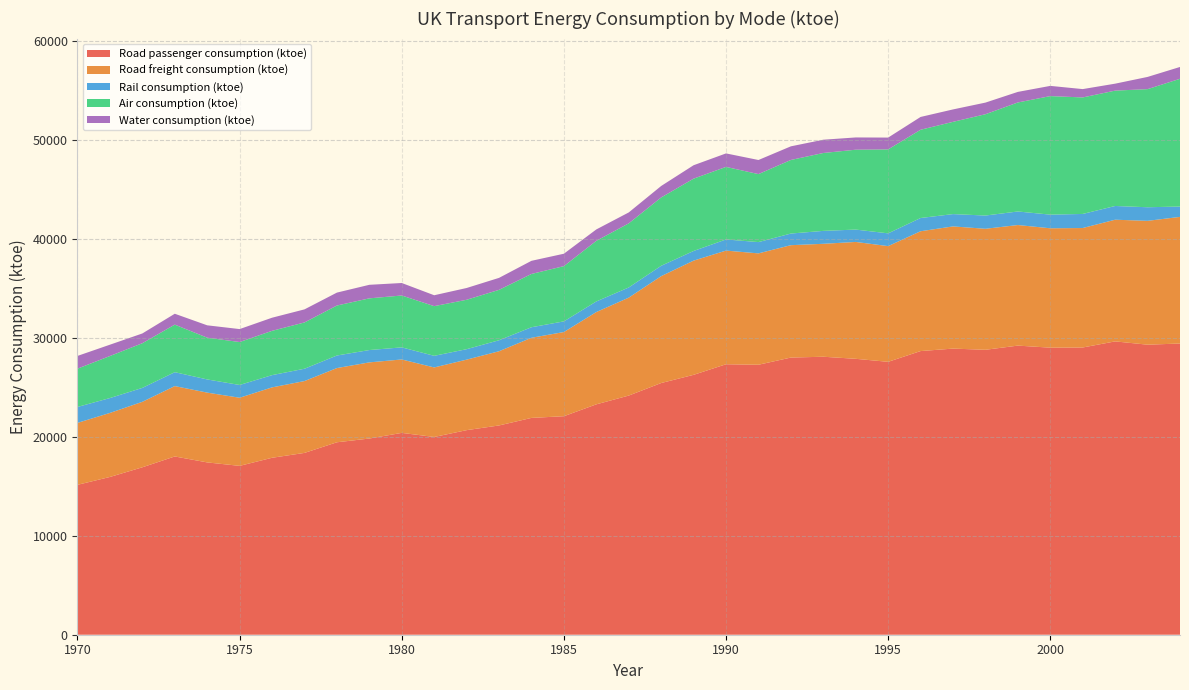

Reading right to left, list all the values displayed in this chart.

Road passenger consumption (ktoe): 2004=29426	2003=29307	2002=29640	2001=29024	2000=29006	1999=29214	1998=28792	1997=28912	1996=28662	1995=27575	1994=27880	1993=28089	1992=28007	1991=27280	1990=27330	1989=26262	1988=25433	1987=24165	1986=23279	1985=22080	1984=21909	1983=21146	1982=20671	1981=19983	1980=20395	1979=19824	1978=19446	1977=18372	1976=17880	1975=17062	1974=17412	1973=18013	1972=16919	1971=15941	1970=15147
Road freight consumption (ktoe): 2004=12794	2003=12515	2002=12295	2001=12071	2000=12063	1999=12184	1998=12227	1997=12346	1996=12108	1995=11692	1994=11809	1993=11412	1992=11355	1991=11254	1990=11485	1989=11538	1988=10799	1987=9896	1986=9326	1985=8505	1984=8096	1983=7499	1982=7125	1981=7025	1980=7419	1979=7695	1978=7499	1977=7260	1976=7113	1975=6885	1974=7052	1973=7111	1972=6615	1971=6470	1970=6258
Rail consumption (ktoe): 2004=1047	2003=1373	2002=1388	2001=1423	2000=1380	1999=1369	1998=1339	1997=1245	1996=1338	1995=1290	1994=1250	1993=1306	1992=1176	1991=1139	1990=1125	1989=977	1988=1048	1987=1028	1986=1071	1985=1078	1984=1066	1983=1111	1982=1057	1981=1174	1980=1222	1979=1247	1978=1269	1977=1245	1976=1238	1975=1289	1974=1332	1973=1405	1972=1408	1971=1504	1970=1611
Air consumption (ktoe): 2004=12908	2003=11935	2002=11657	2001=11773	2000=11977	1999=11017	1998=10236	1997=9322	1996=8917	1995=8485	1994=8070	1993=7871	1992=7435	1991=6872	1990=7332	1989=7308	1988=6905	1987=6479	1986=6126	1985=5582	1984=5383	1983=5093	1982=4993	1981=5020	1980=5242	1979=5224	1978=5051	1977=4678	1976=4476	1975=4340	1974=4219	1973=4806	1972=4514	1971=4247	1970=3869
Water consumption (ktoe): 2004=1195	2003=1234	2002=702	2001=843	2000=1032	1999=1067	1998=1175	1997=1255	1996=1294	1995=1193	1994=1239	1993=1341	1992=1377	1991=1424	1990=1363	1989=1355	1988=1159	1987=1103	1986=1151	1985=1254	1984=1328	1983=1210	1982=1189	1981=1101	1980=1262	1979=1368	1978=1305	1977=1320	1976=1325	1975=1308	1974=1249	1973=1098	1972=985	1971=1144	1970=1287